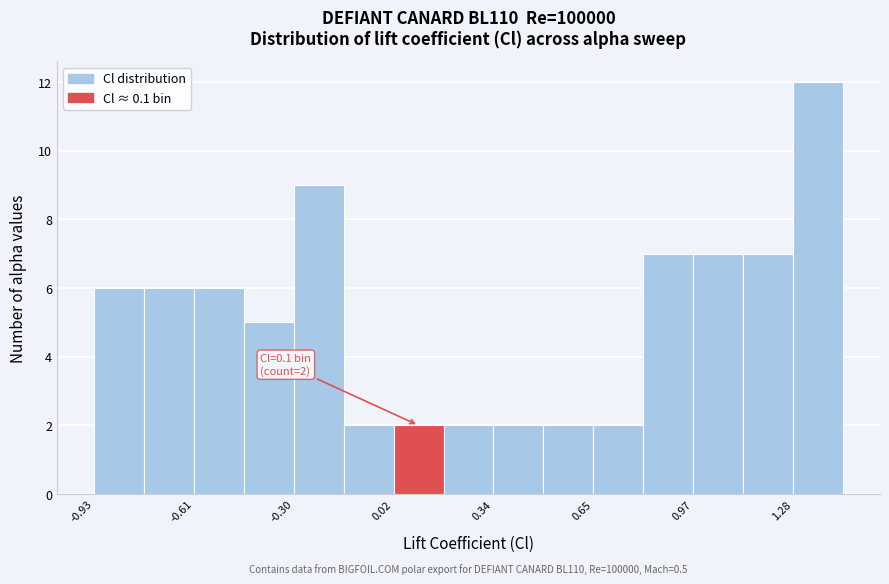

Read against the x-axis, roughly where is the centre of the tallest bar?

1.35